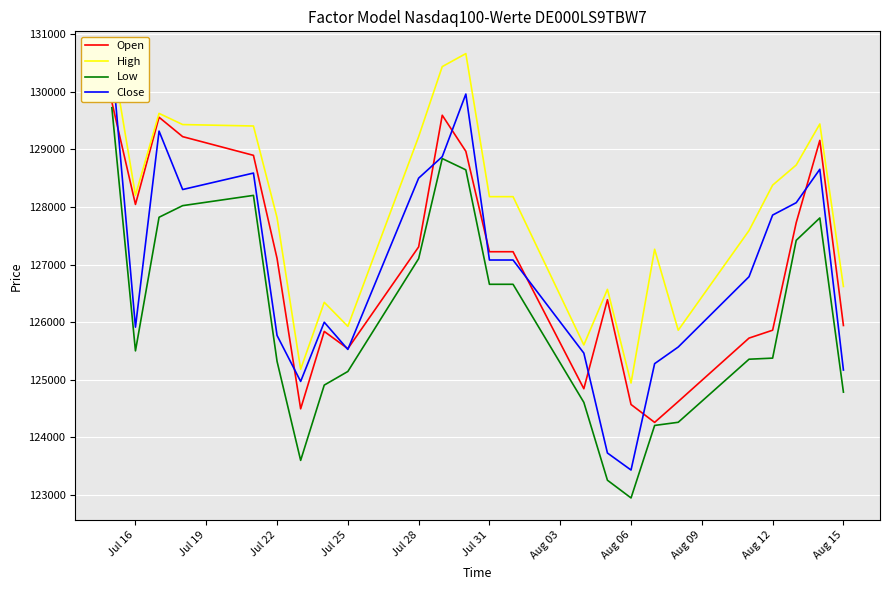

What is the maximum value for Low?

129726